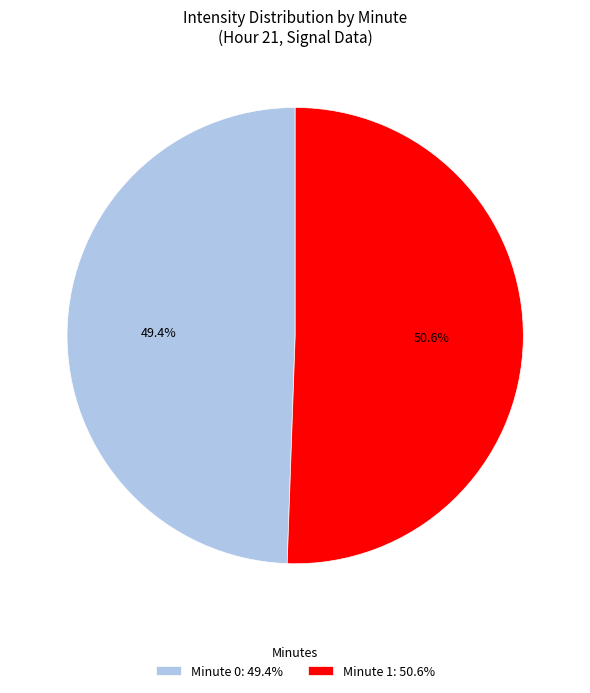

Combined, what portion of the pie is Minute 0: 49.4% and Minute 1: 50.6%?

100.0%